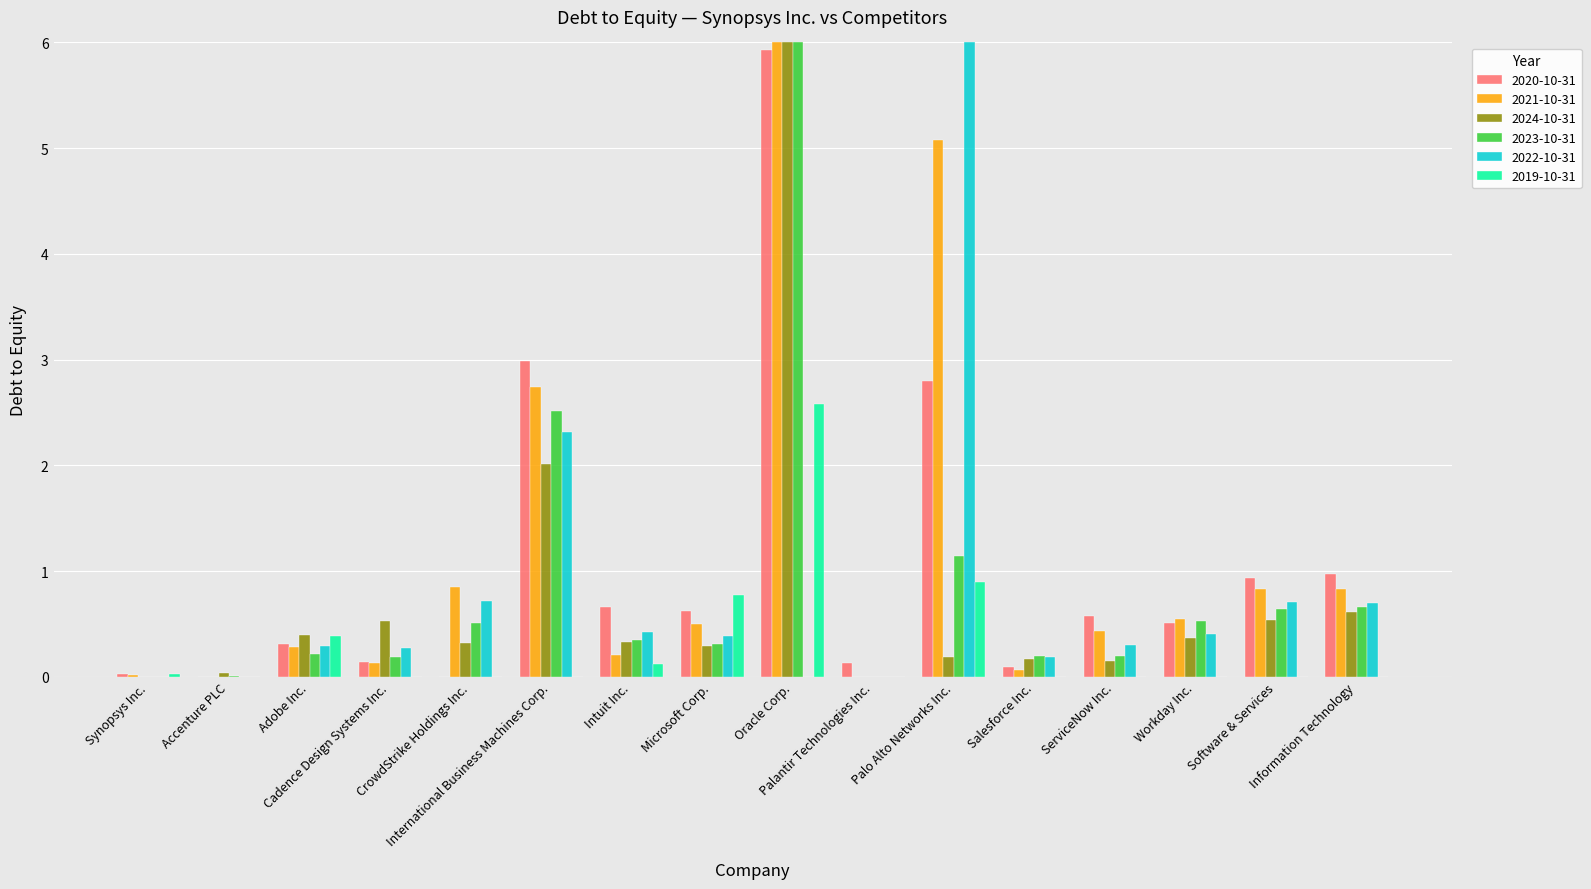

Are the bars horizontal?

No